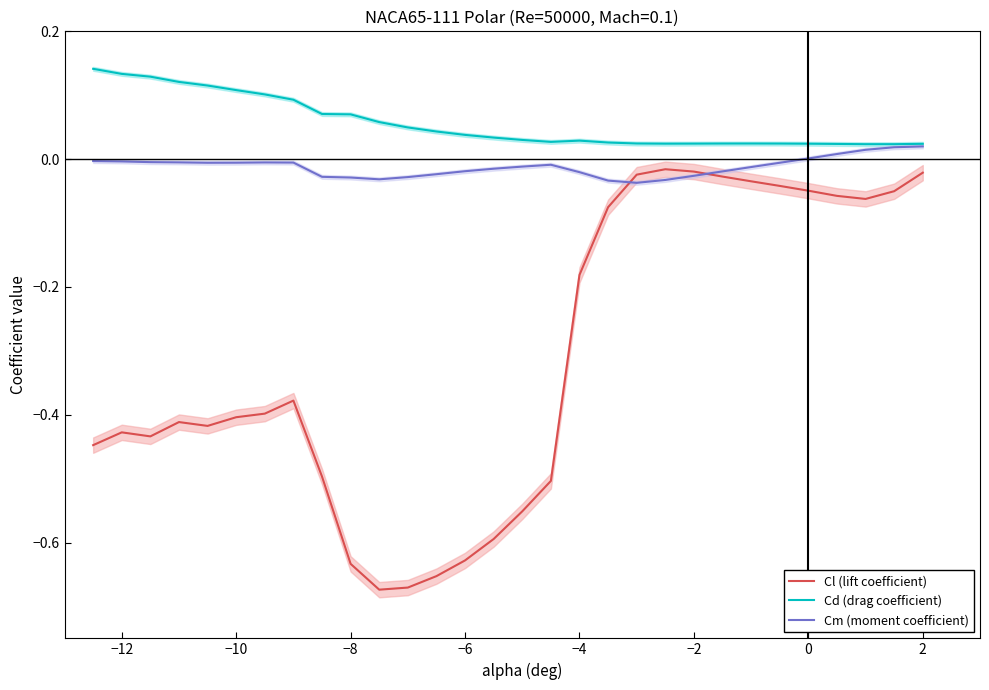

True or false: Cd (drag coefficient) and Cl (lift coefficient) cross at least once.

False